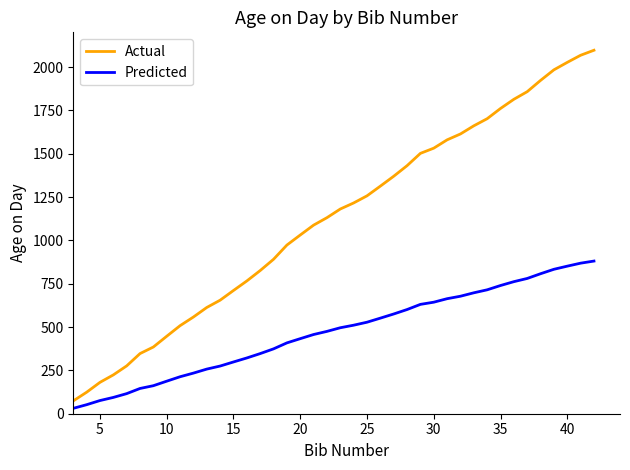

Rank the series by their average value, from lowest to highest.

Predicted, Actual